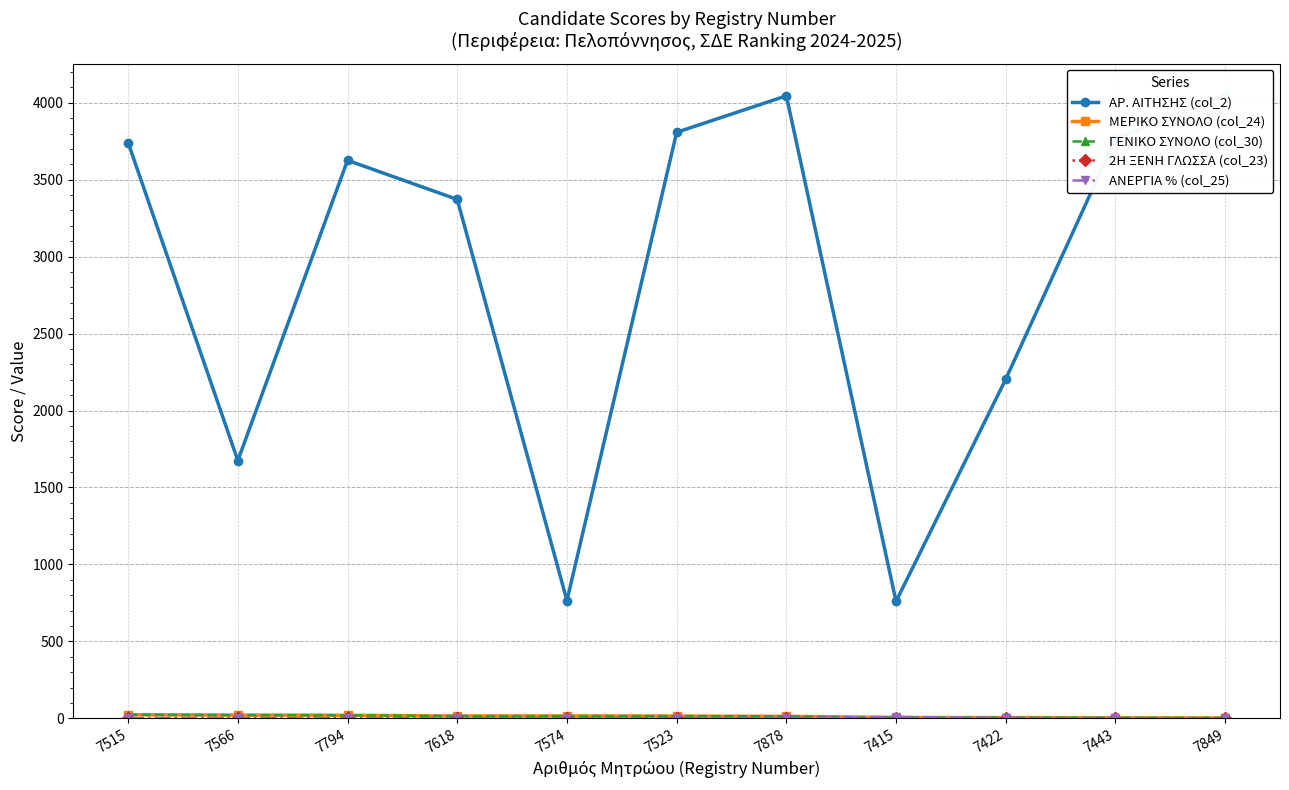

Which series has the widest spread of values?

ΑΡ. ΑΙΤΗΣΗΣ (col_2)